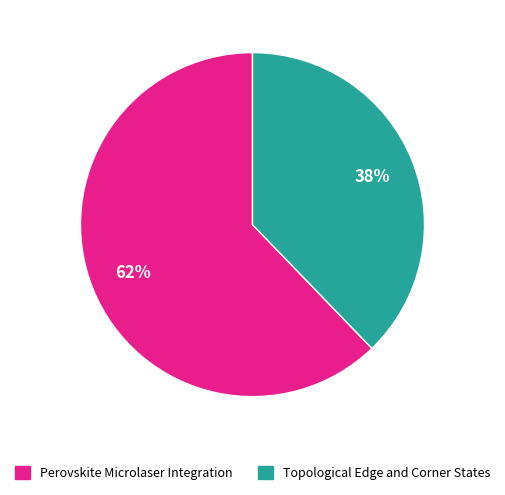

How many slices are in this pie chart?

2